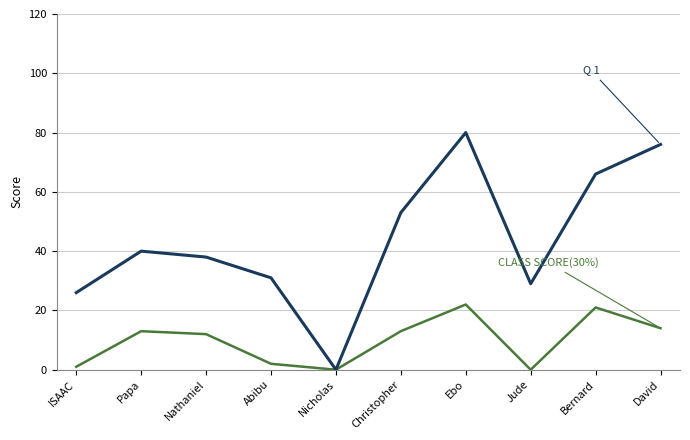

What is the spread (max minus min) of values at Nathaniel?

26